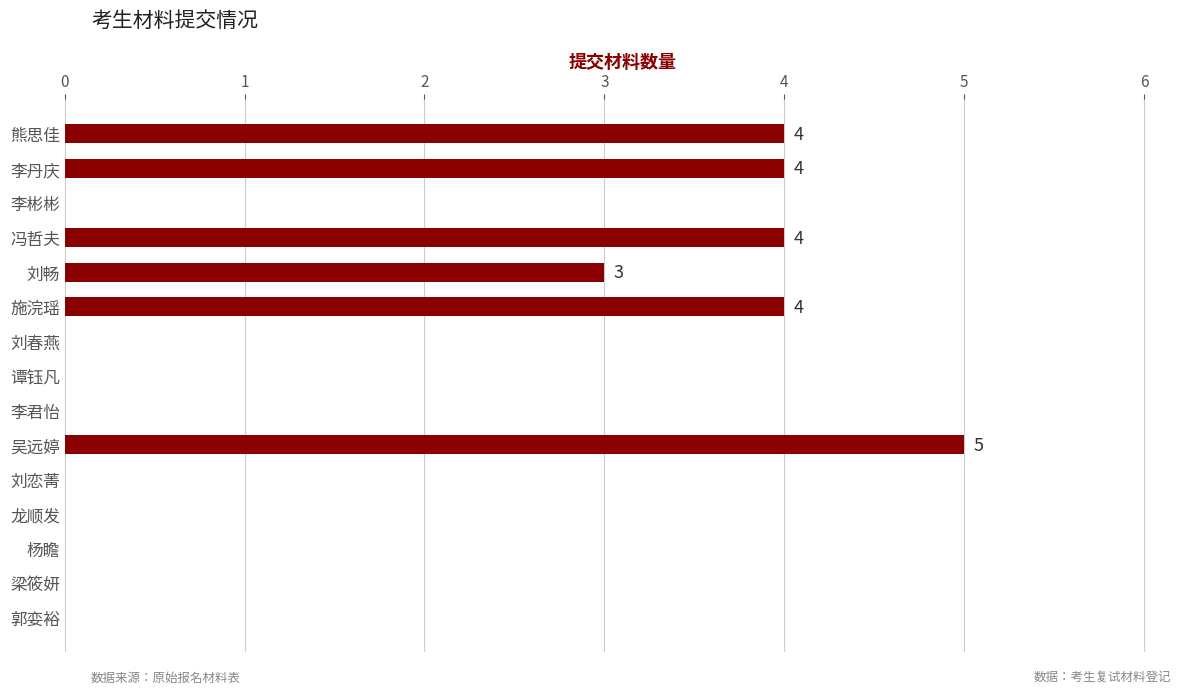

How many values are between 0 and 4?

14